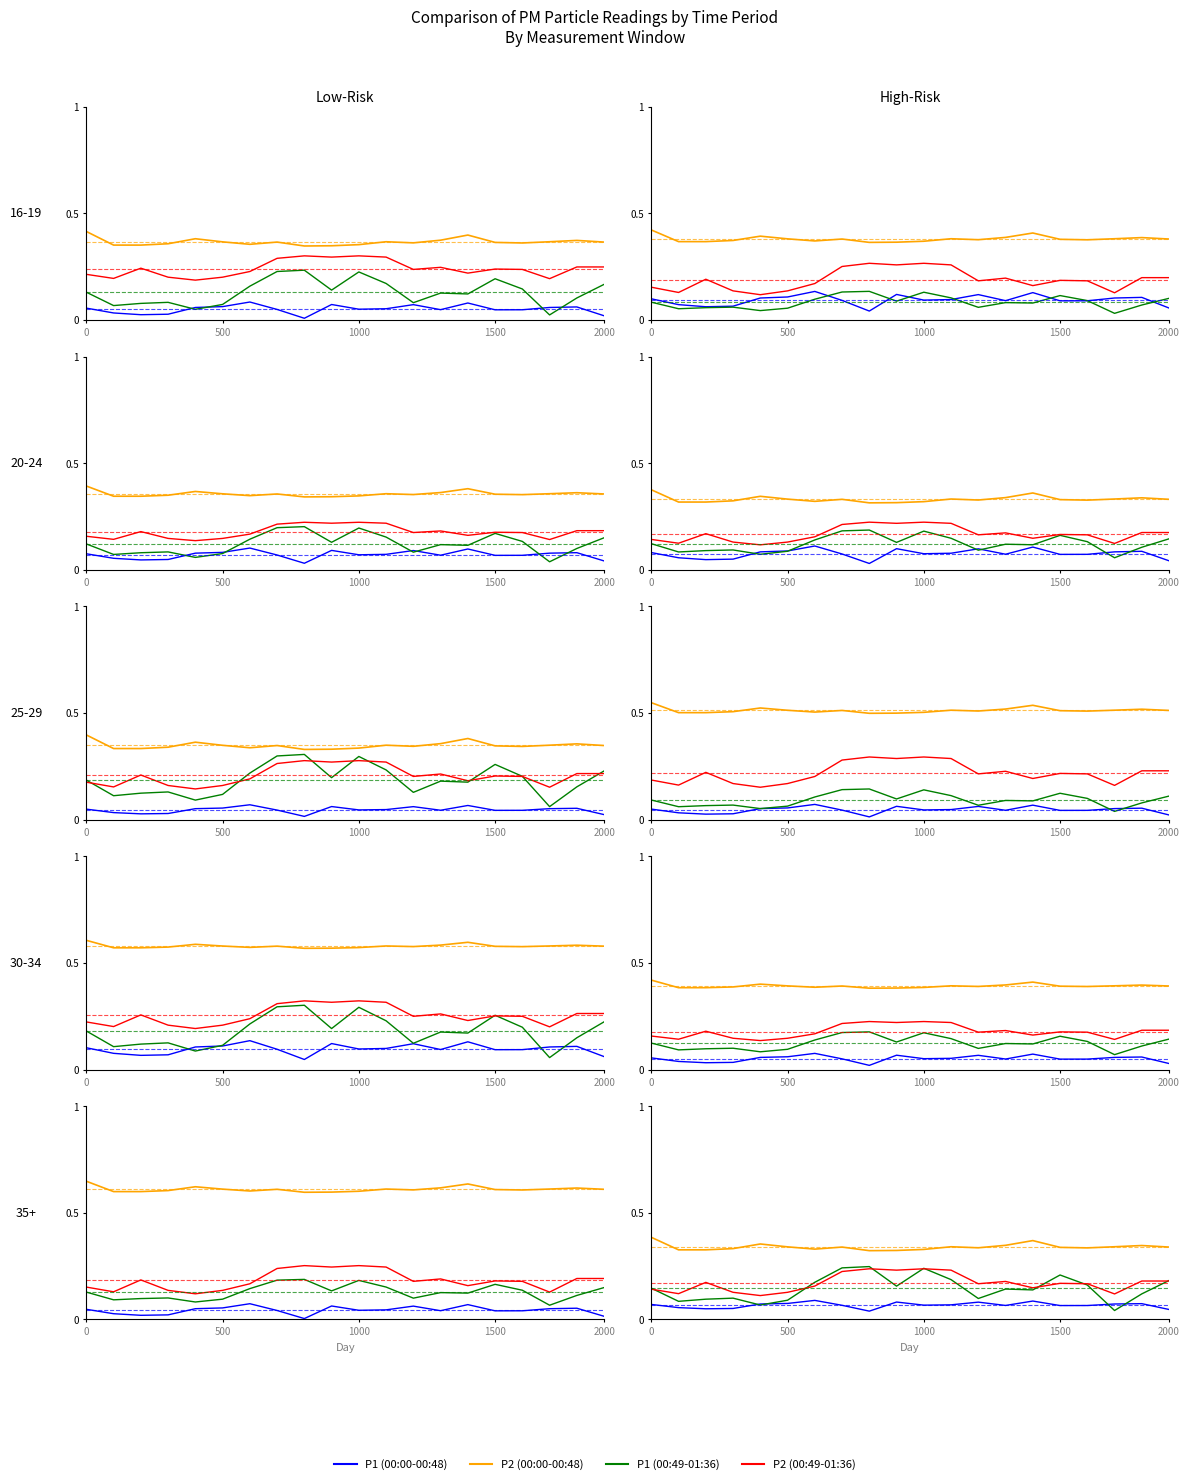

How many series are shown in this chart?

4